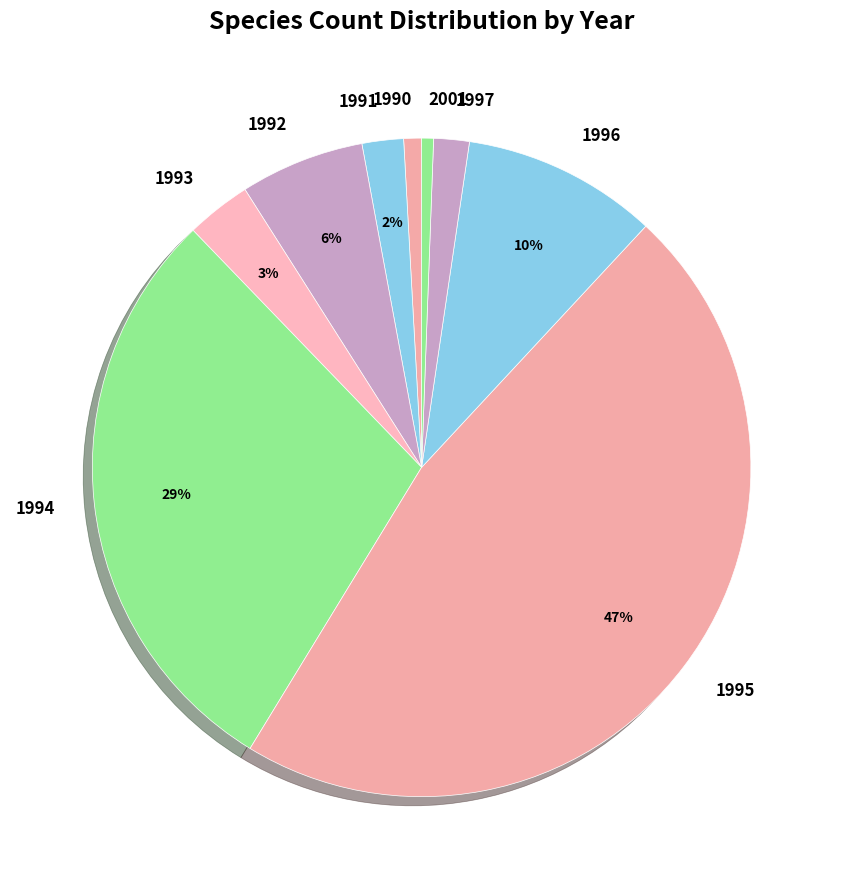

To the nearest percent, what is the difference between the largest and smallest slice percentages?

46%